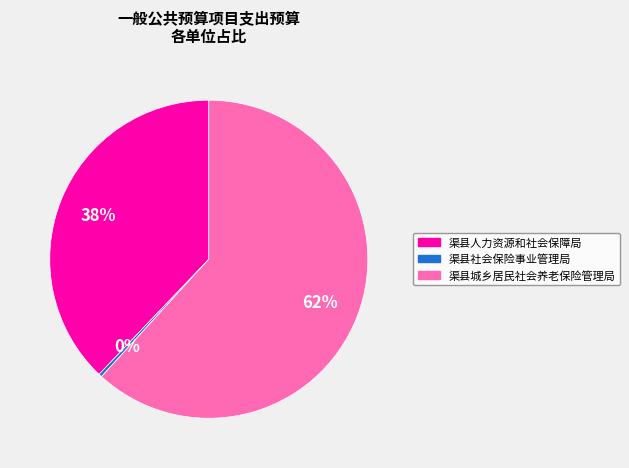

What is the ratio of the value at 渠县城乡居民社会养老保险管理局 to the value at 渠县人力资源和社会保障局?

1.6